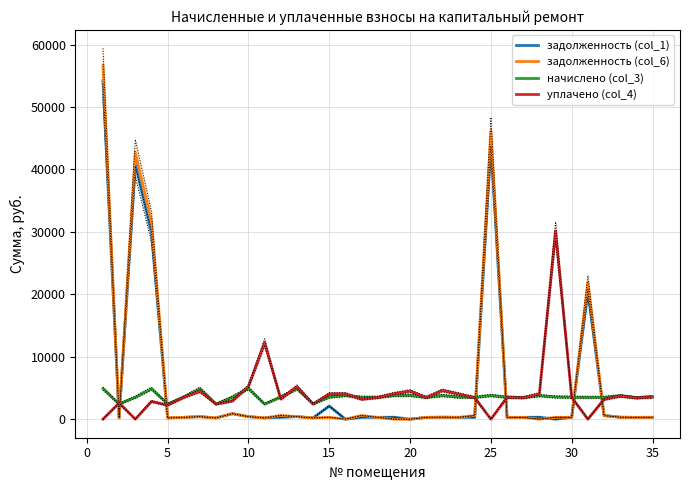

What is the highest value of the уплачено (col_4) series?

30106.0